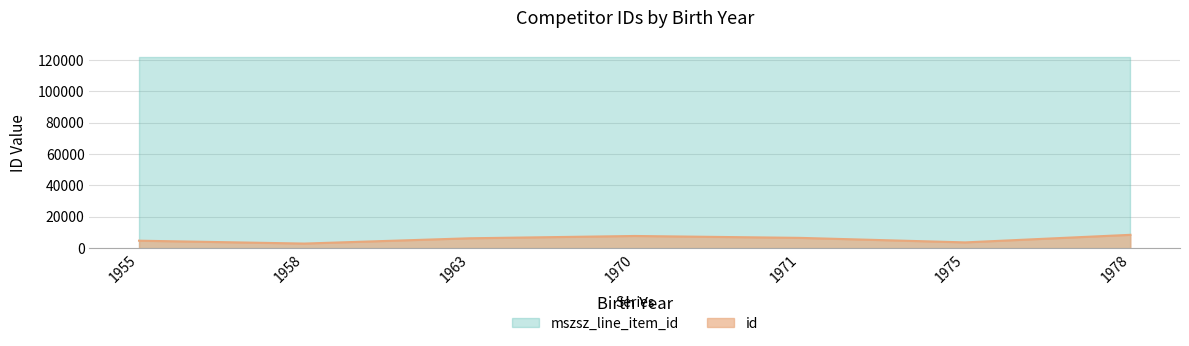

List the labels in order of value, largest first.

1978, 1970, 1971, 1963, 1955, 1975, 1958